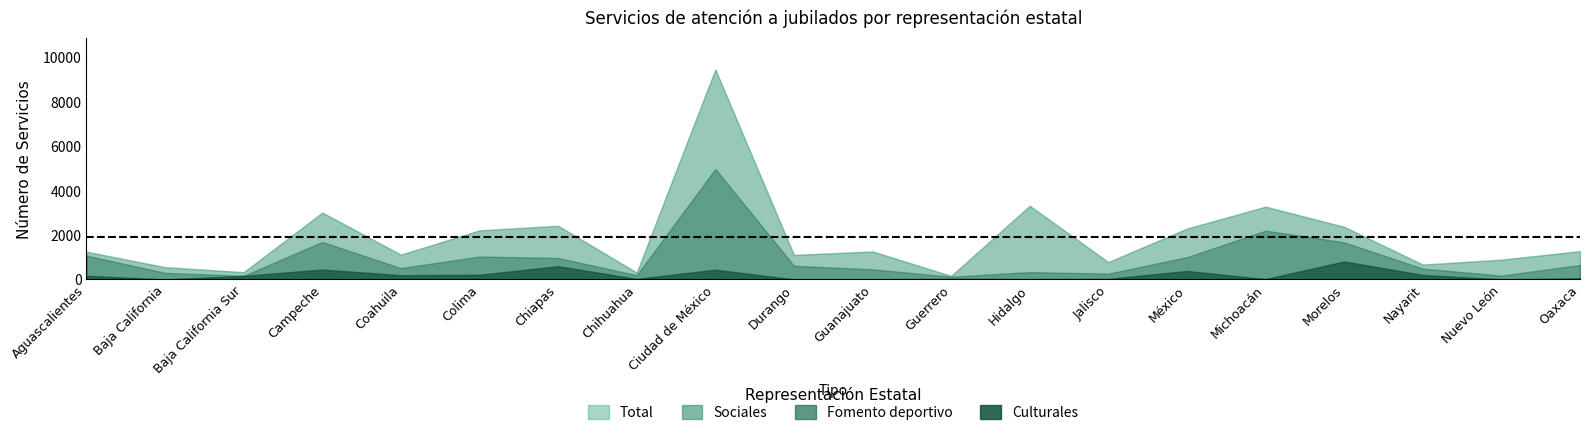

At Guanajuato, list the series in order from largest to smallest.

Total, Sociales, Fomento deportivo, Culturales